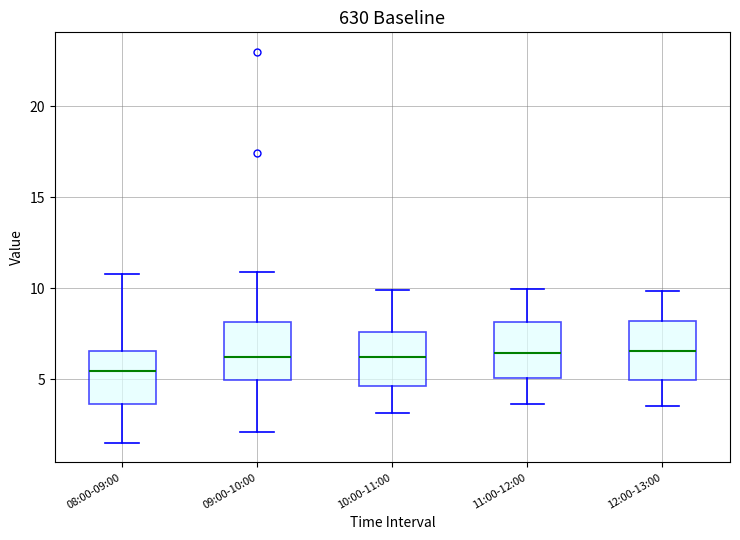

Reading left to right, transcribe this box plot: for each box, give where its median line is, the range the box spans, and where its two whiskers end, as read against the y-axis. The values are not printed on the chart, so give them approximately, as read against the axis.

08:00-09:00: median 5.5, box 3.5 to 6.5, whiskers 1.5 to 11.0
09:00-10:00: median 6.5, box 5.0 to 8.0, whiskers 2.0 to 11.0
10:00-11:00: median 6.0, box 4.5 to 7.5, whiskers 3.0 to 10.0
11:00-12:00: median 6.5, box 5.0 to 8.0, whiskers 3.5 to 10.0
12:00-13:00: median 6.5, box 5.0 to 8.0, whiskers 3.5 to 10.0